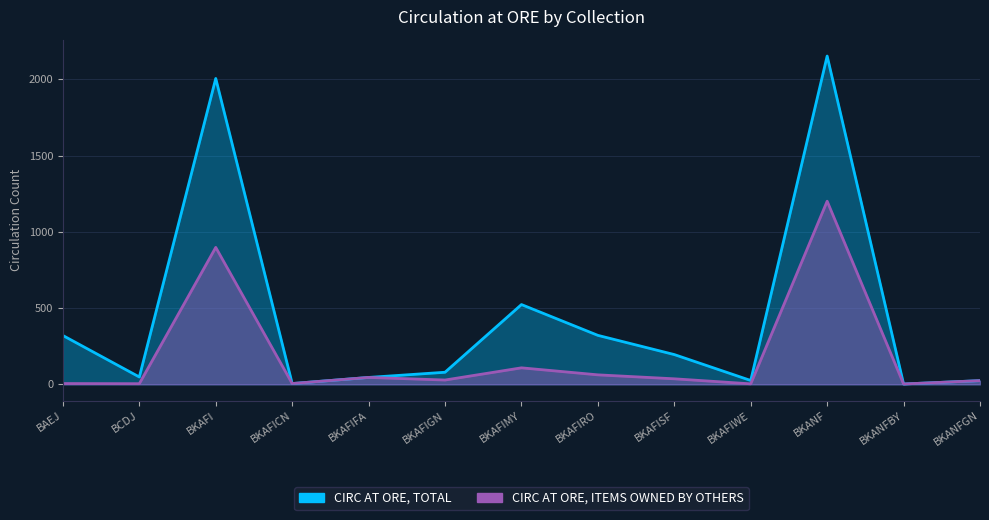

Reading left to right, list all the values displayed in this chart.

CIRC AT ORE, TOTAL: BAEJ=320	BCDJ=48	BKAFI=2006	BKAFICN=5	BKAFIFA=45	BKAFIGN=79	BKAFIMY=523	BKAFIRO=321	BKAFISF=195	BKAFIWE=25	BKANF=2153	BKANFBY=2	BKANFGN=24
CIRC AT ORE, ITEMS OWNED BY OTHERS: BAEJ=5	BCDJ=4	BKAFI=898	BKAFICN=5	BKAFIFA=45	BKAFIGN=28	BKAFIMY=108	BKAFIRO=62	BKAFISF=36	BKAFIWE=3	BKANF=1201	BKANFBY=2	BKANFGN=24